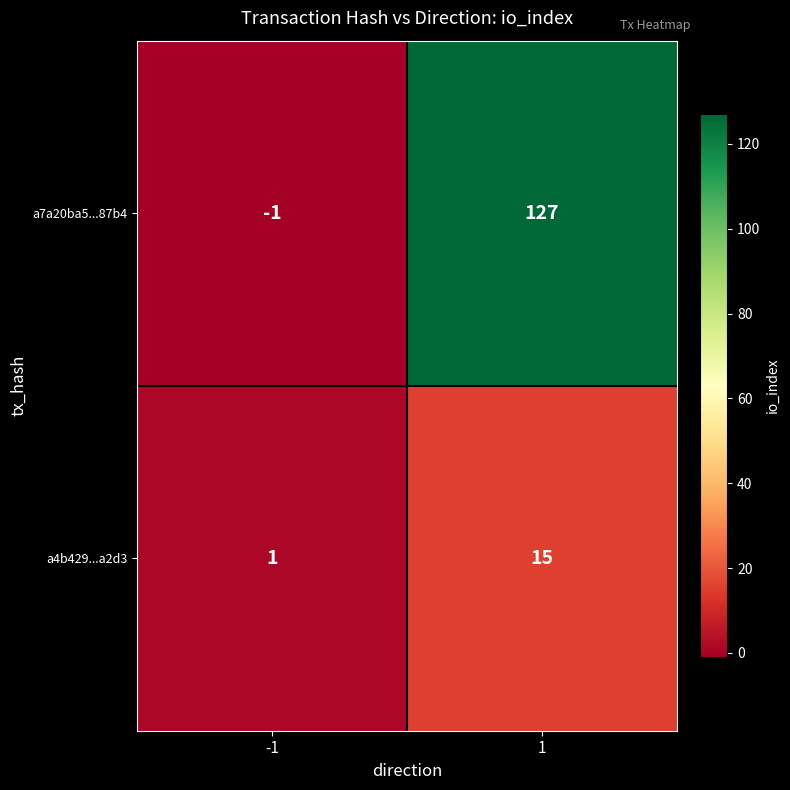

Between -1 and 1, which series saw the biggest shift?

a7a20ba5...87b4